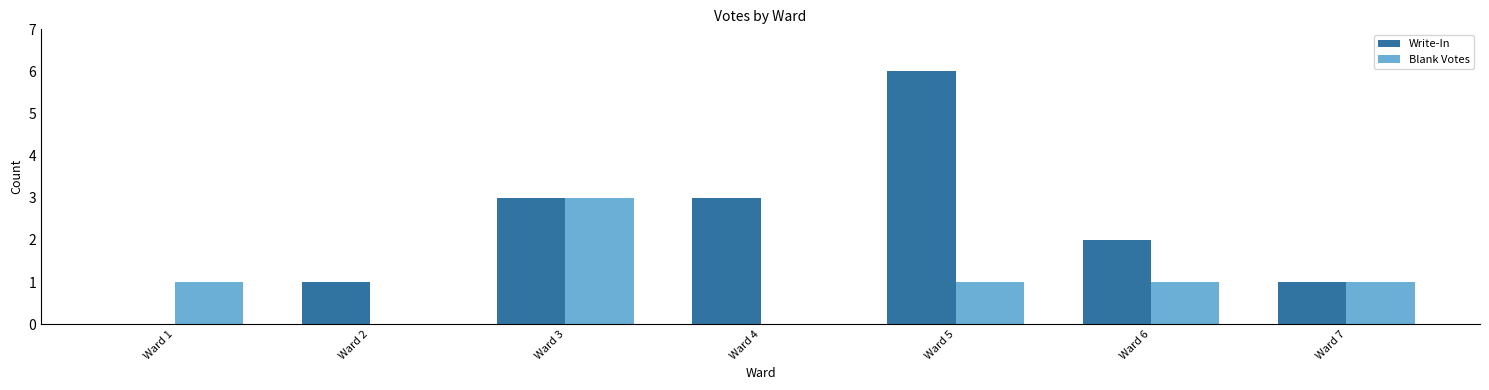

The value of Write-In at Ward 7 is 0. True or false?

False